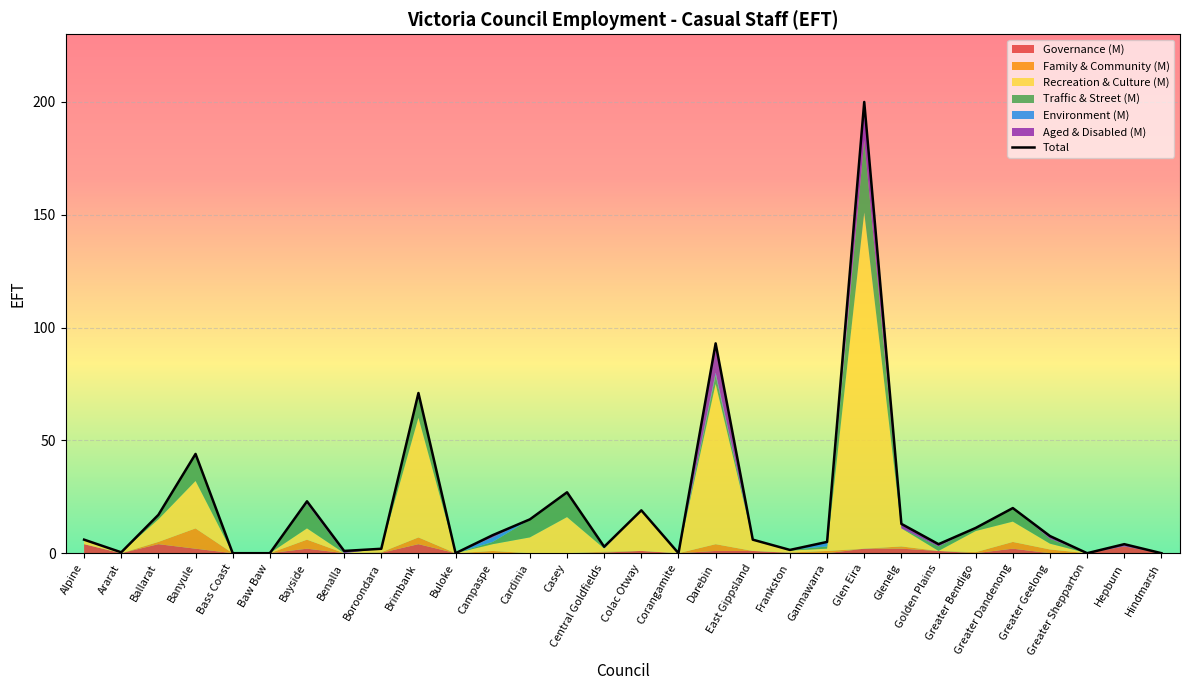

List the labels in order of value, smallest first.

Bass Coast, Baw Baw, Buloke, Corangamite, Greater Shepparton, Hindmarsh, Ararat, Benalla, Frankston, Boroondara, Central Goldfields, Golden Plains, Hepburn, Gannawarra, Alpine, East Gippsland, Greater Geelong, Campaspe, Greater Bendigo, Glenelg, Cardinia, Ballarat, Colac Otway, Greater Dandenong, Bayside, Casey, Banyule, Brimbank, Darebin, Glen Eira